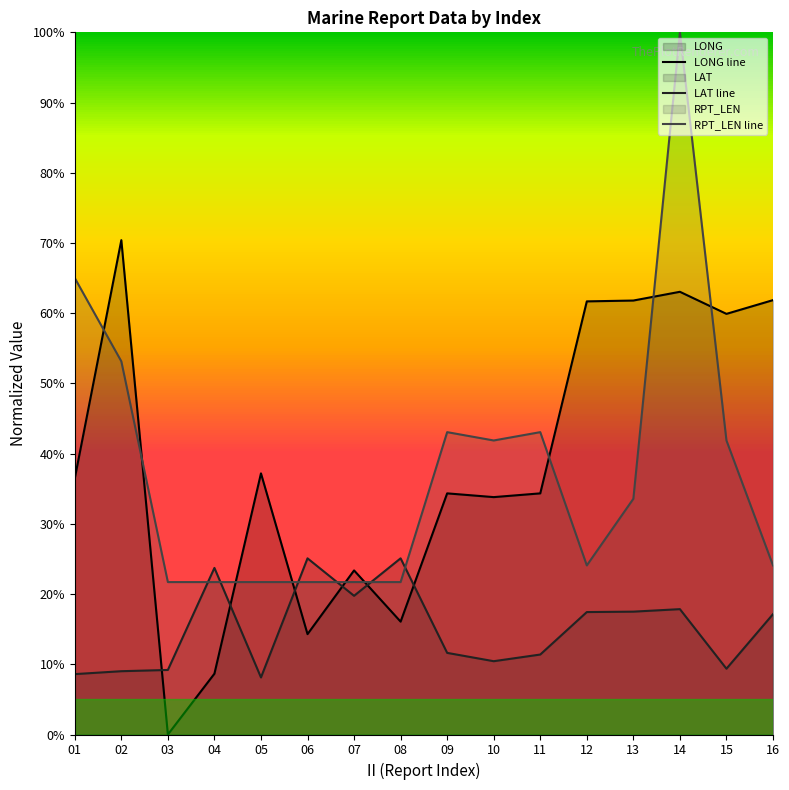

Which series has the largest range (max minus min)?

RPT_LEN line